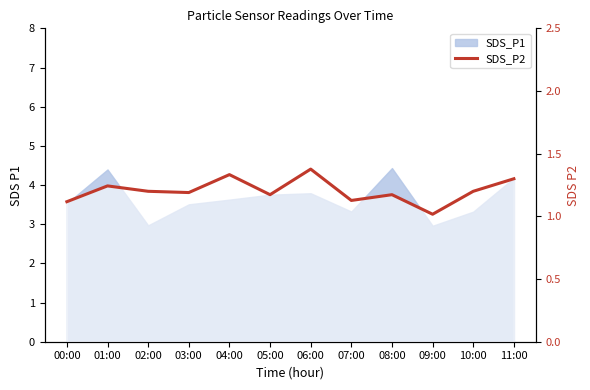

What is the difference between the second highest and minimum values?

0.3